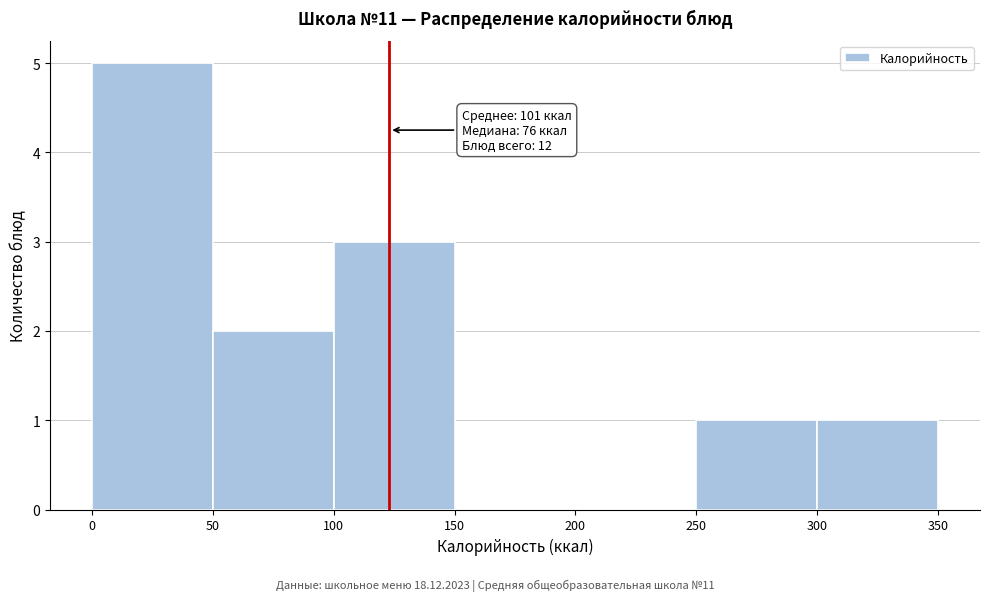

Which range on the x-axis has the tallest bar?

0 to 50